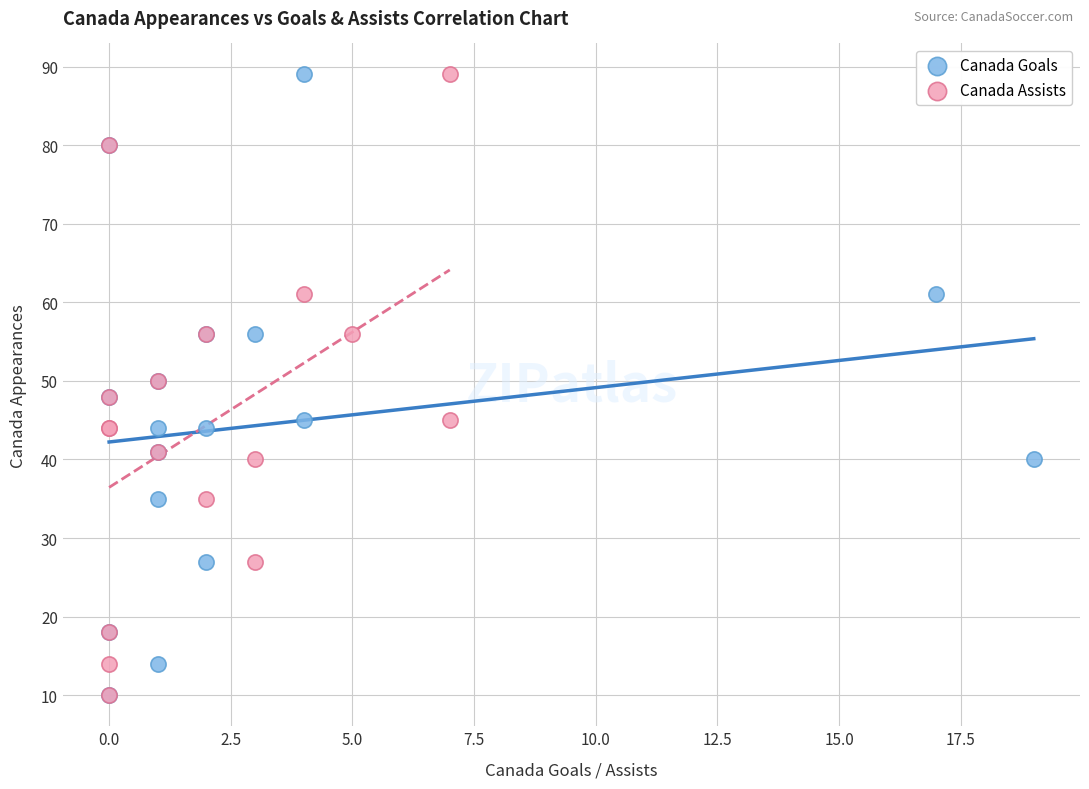

What are all the series names shown in the legend?

Canada Goals, Canada Assists